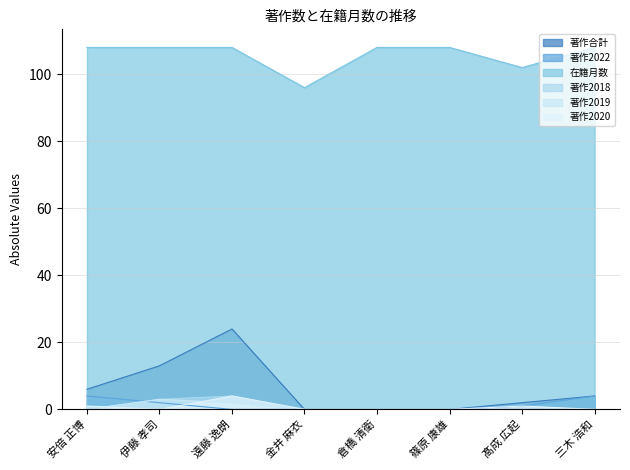

At which category is the sum across all series the highest?

遠藤 逸朗